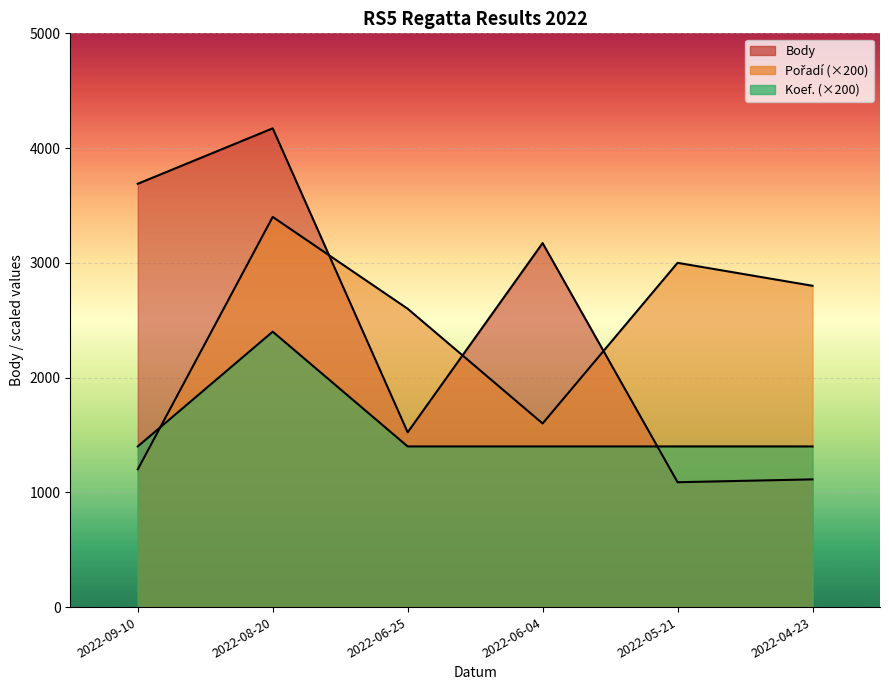

What are all the series names shown in the legend?

Body, Pořadí, Koef.